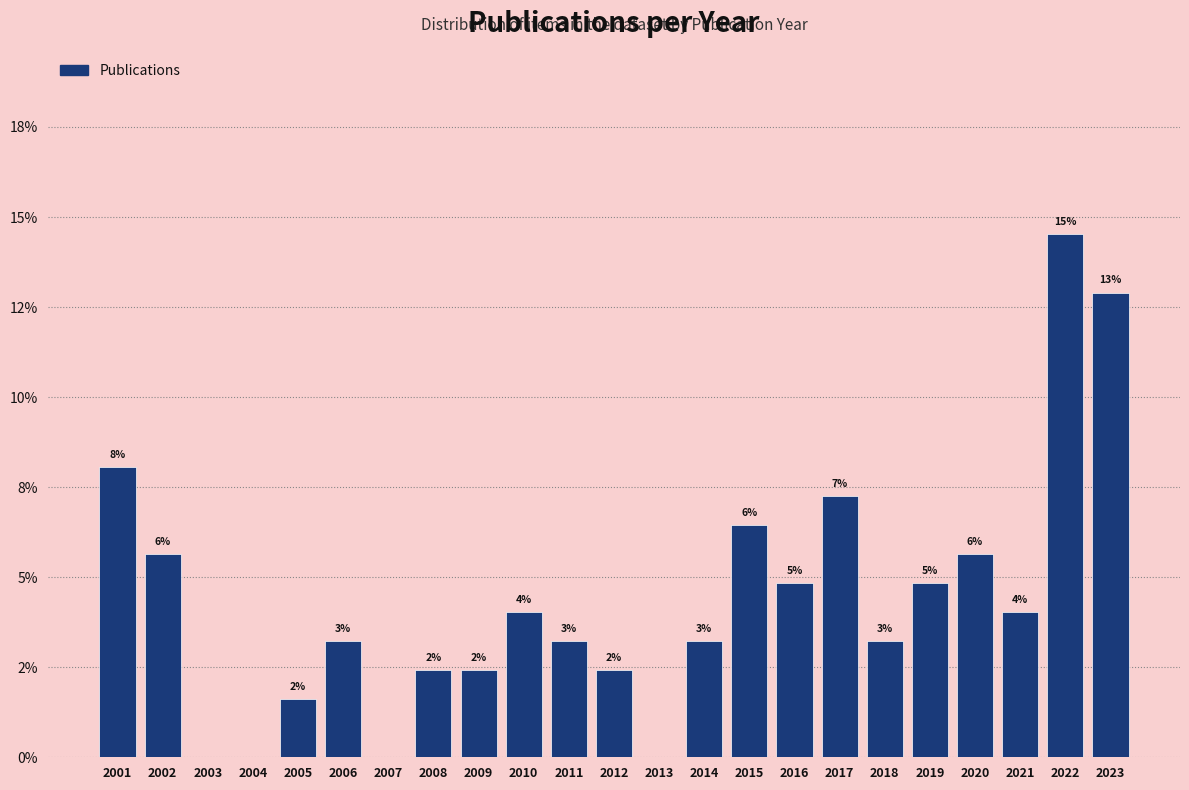

Are the bars horizontal?

No